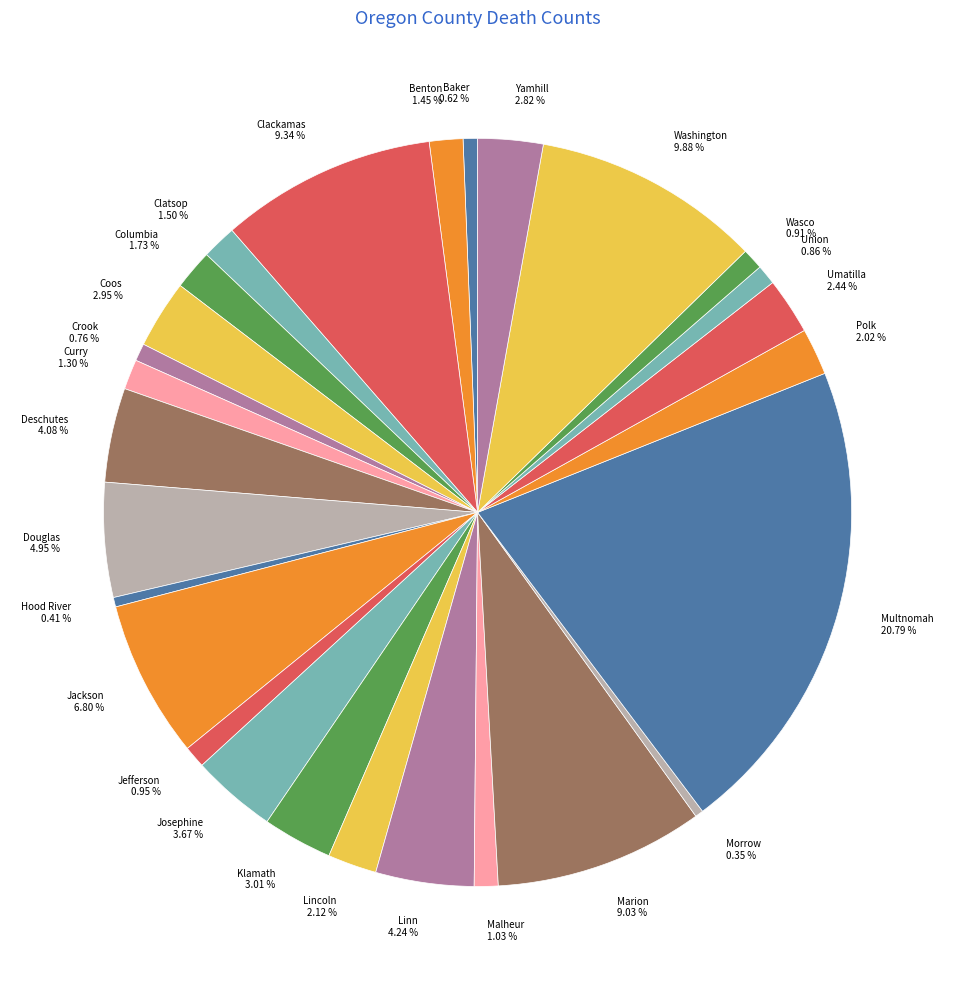

How many slices are in this pie chart?

27